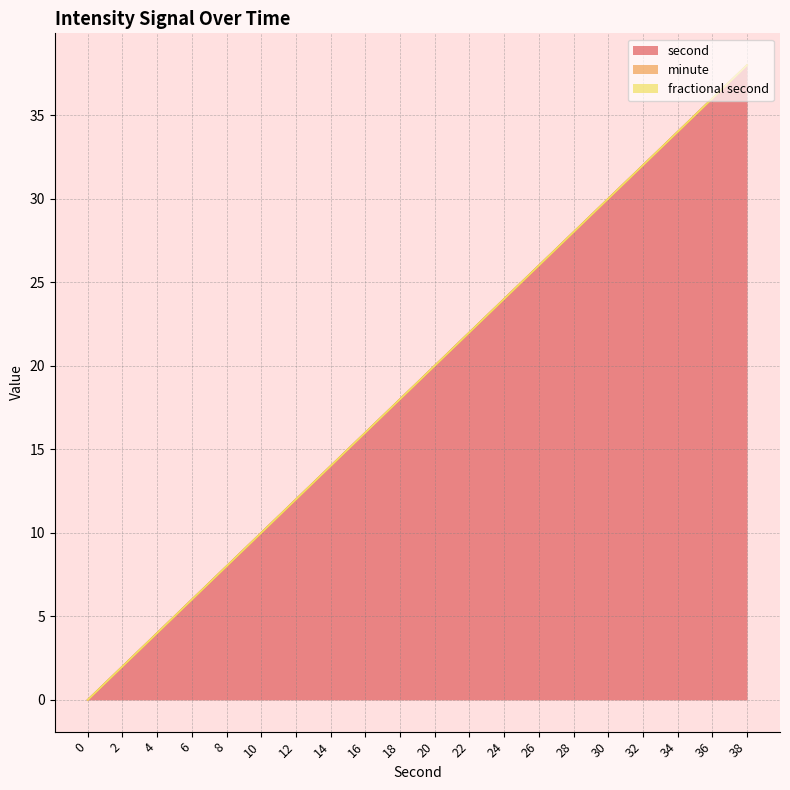

Rank the categories by second value from highest to lowest.

38, 36, 34, 32, 30, 28, 26, 24, 22, 20, 18, 16, 14, 12, 10, 8, 6, 4, 2, 0